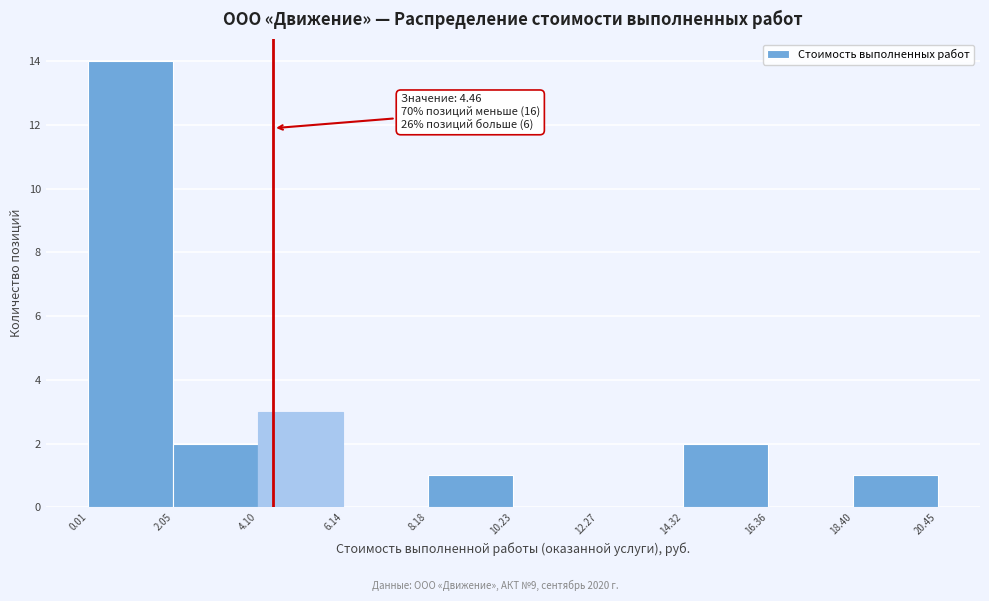

Over which range of the x-axis is the bar tallest?

0.01 to 2.05